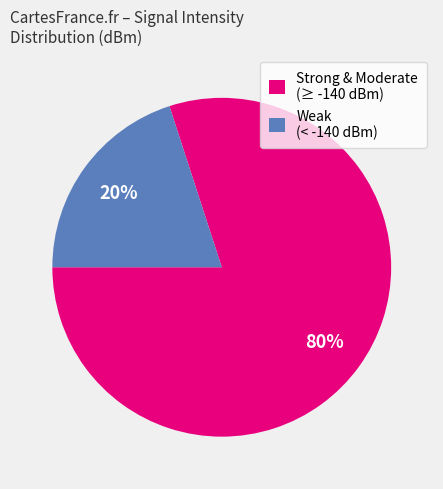

Combined, do Strong & Moderate (≥ -140 dBm) and Weak (< -140 dBm) account for over 50%?

Yes